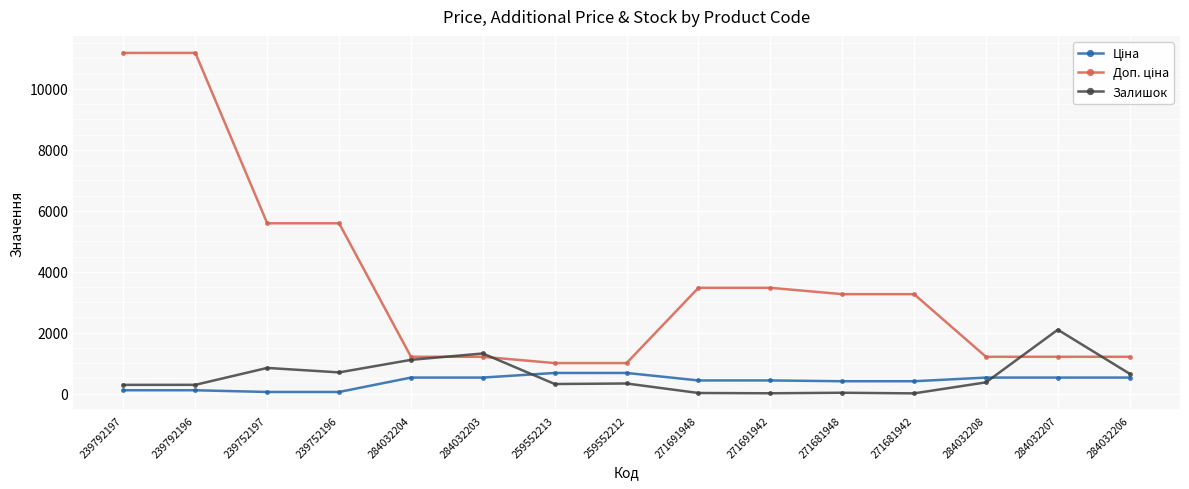

What is the highest value of the Залишок series?

2099.0